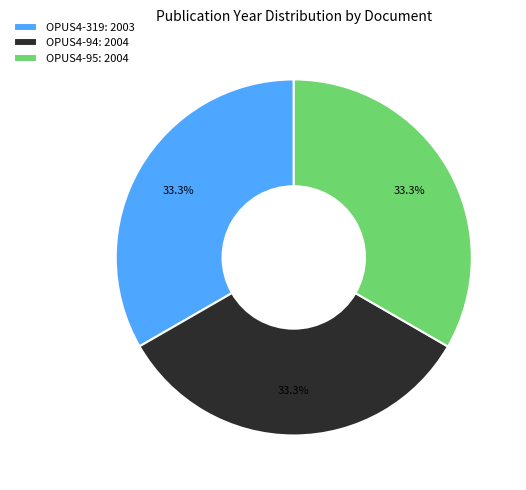

What percentage is NOT represented by OPUS4-94: 2004?

66.7%